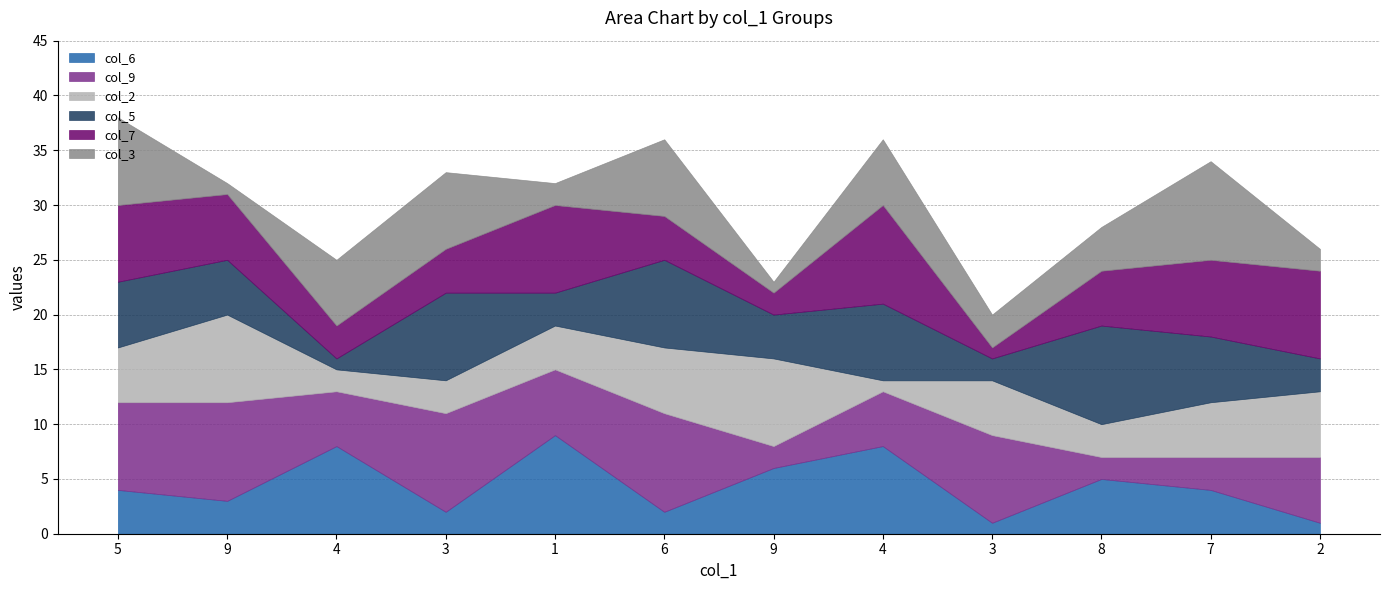

At which label is col_5 closest to 5?

9